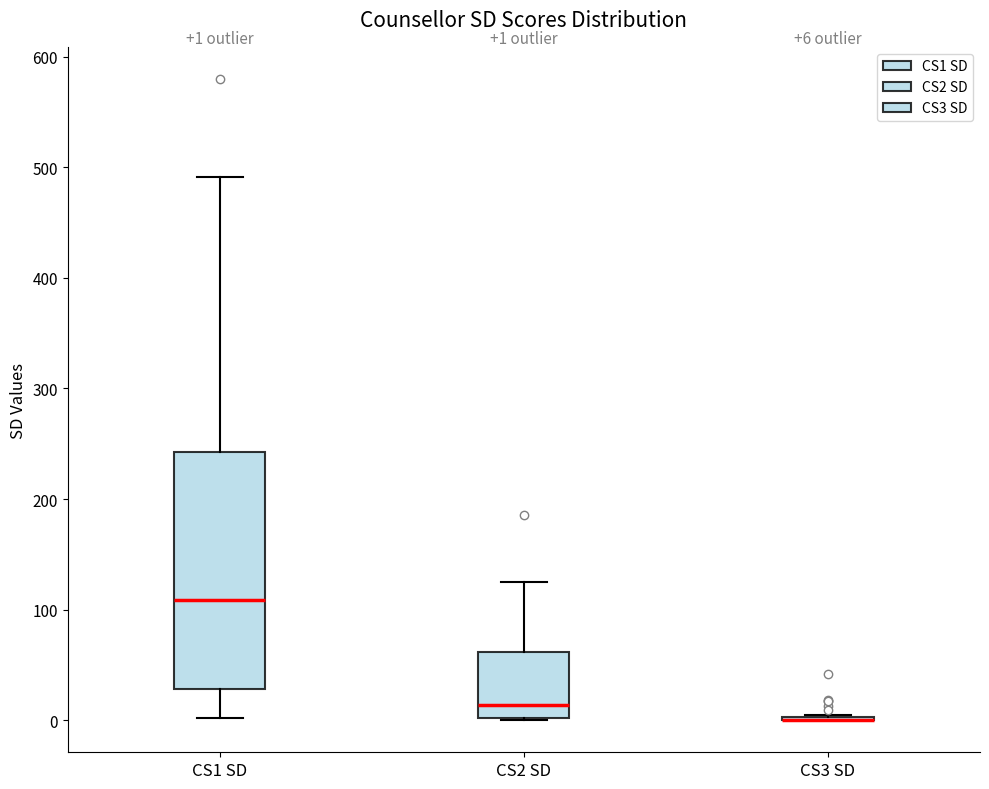

Which box is the tallest, from its lower edge to its upper edge?

CS1 SD